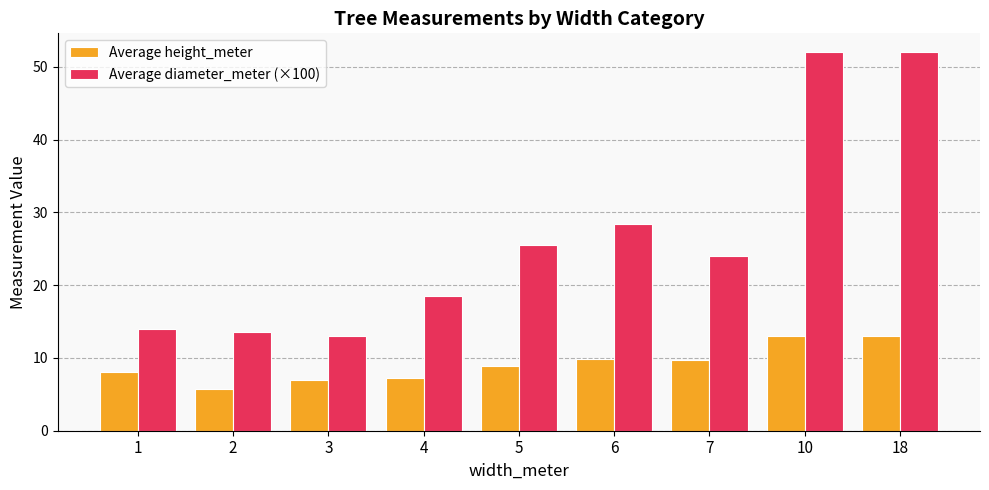

What value does the Average height_meter series have at 5?

8.9